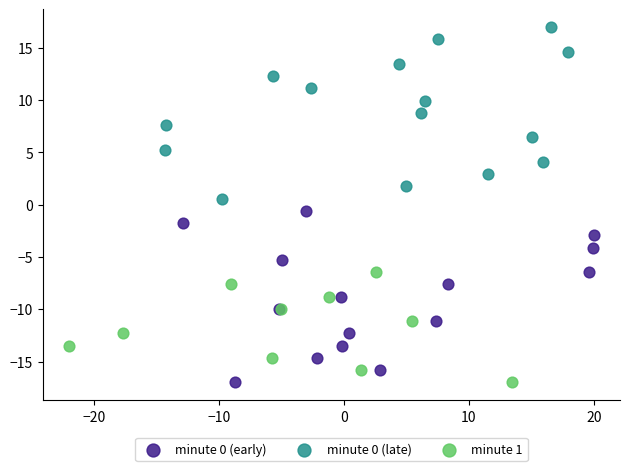

Which series reaches the maximum Y coordinate?

minute 0 (late)